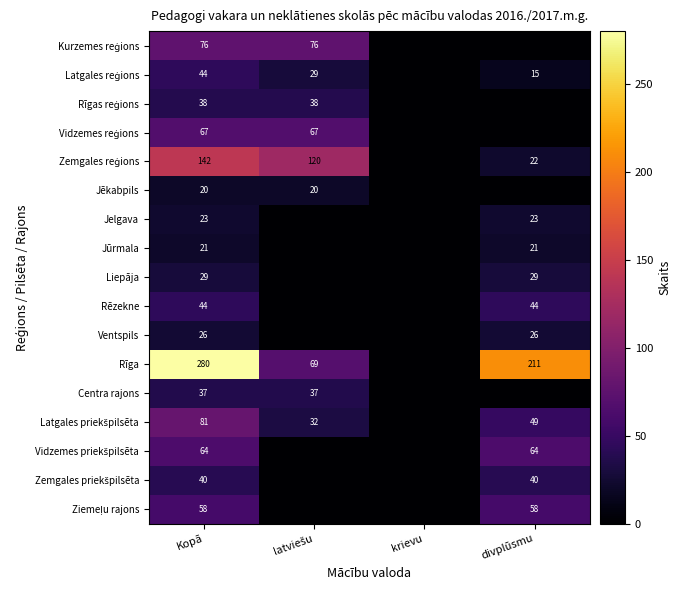

True or false: Rēzekne has a value of 73 at Kopā.

False